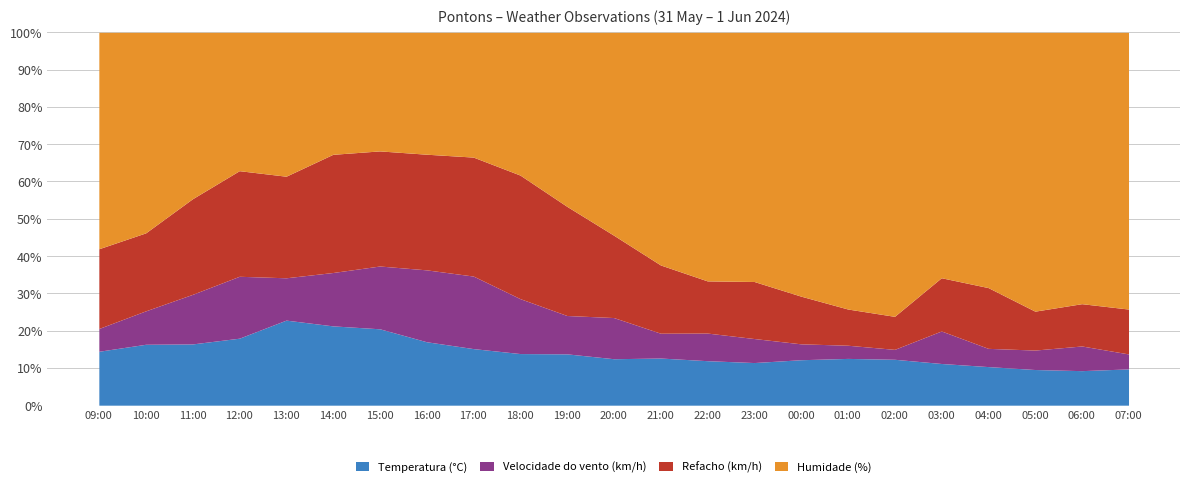

What are all the series names shown in the legend?

Temperatura (°C), Velocidade do vento (km/h), Refacho (km/h), Humidade (%)